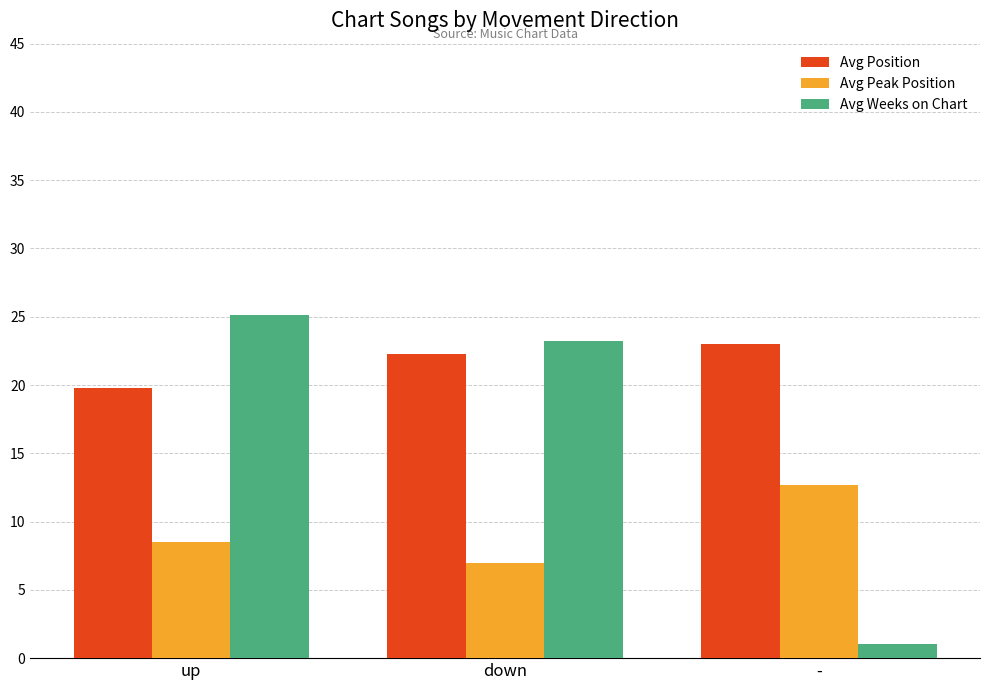

Is the value of Avg Position at down greater than the value of Avg Peak Position at -?

Yes